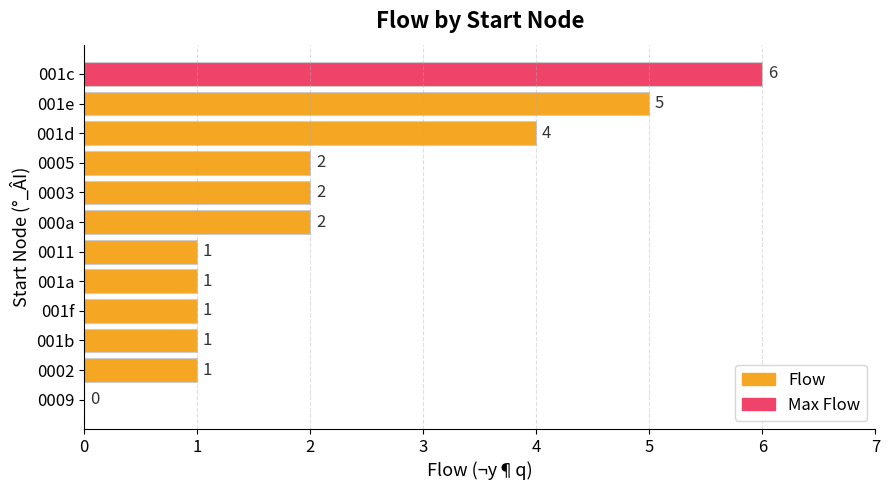

True or false: the data shows 2 at 0003.

True